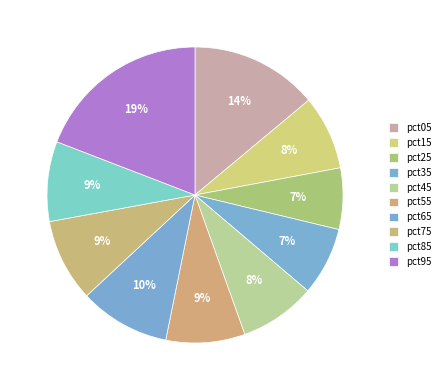

How many segments does this pie chart have?

10